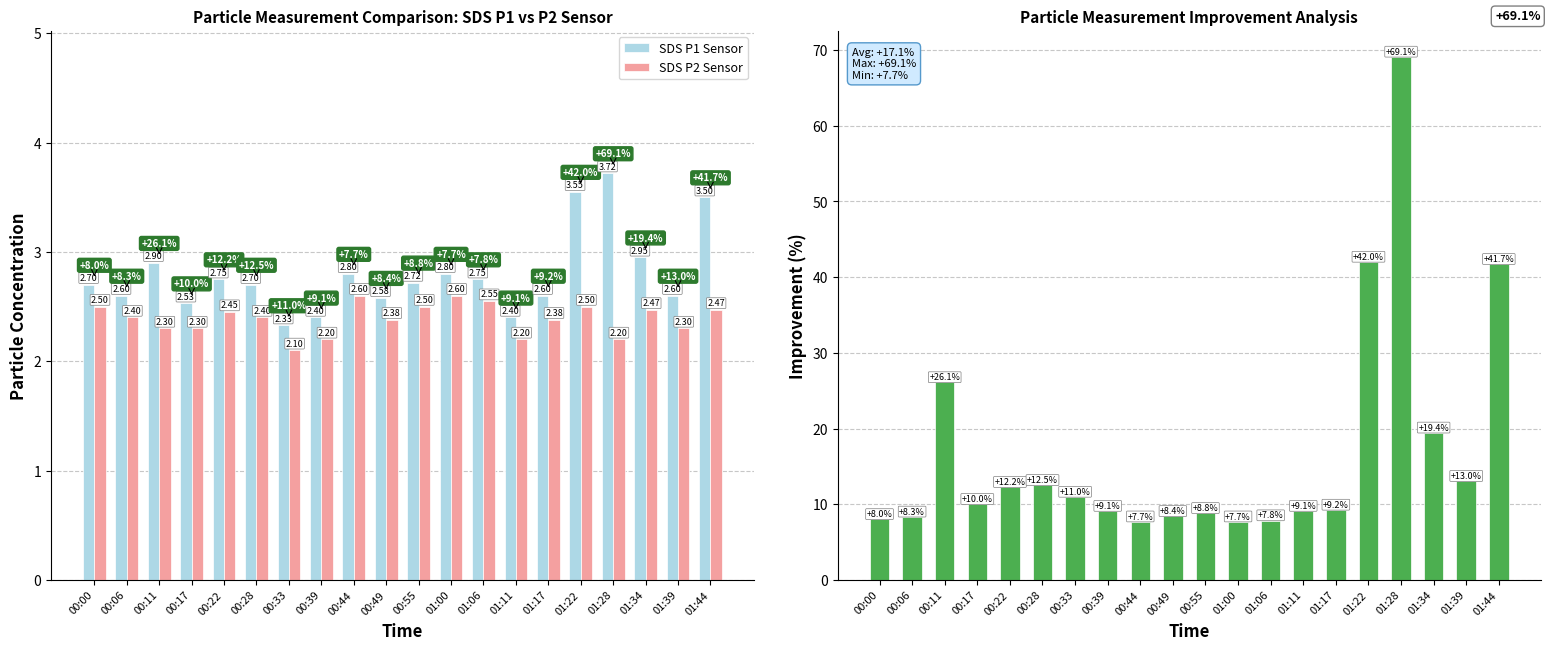

The value of SDS P2 Sensor at 01:34 is 1.2. True or false?

False